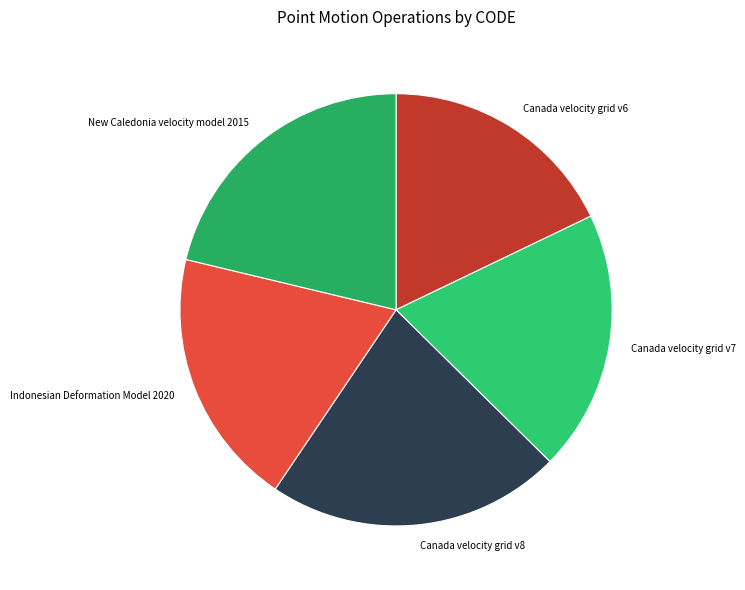

Is it true that Canada velocity grid v7 is 20% of the pie?

True